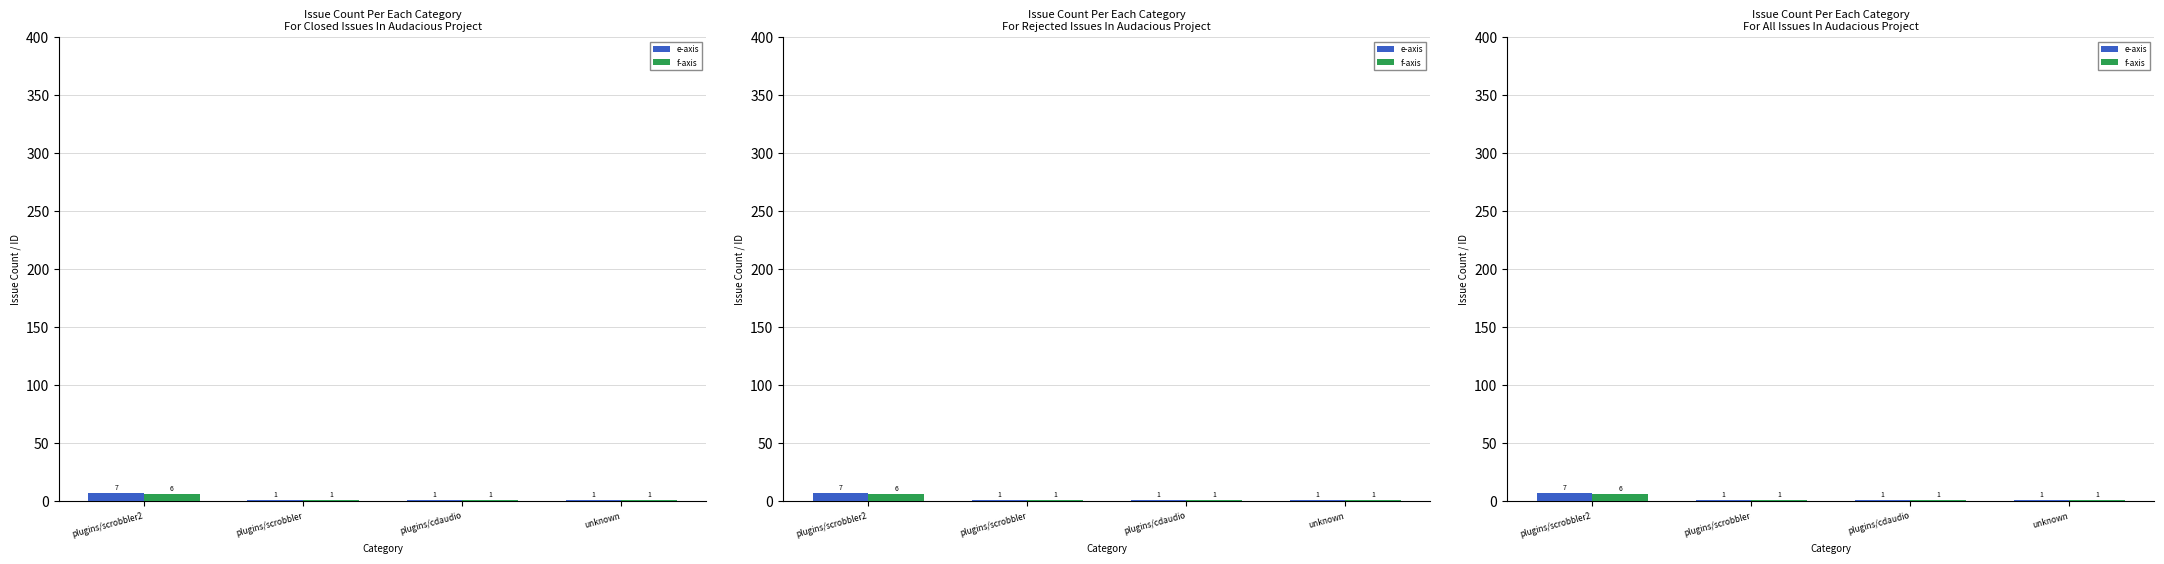

How many bars are there in total?

8